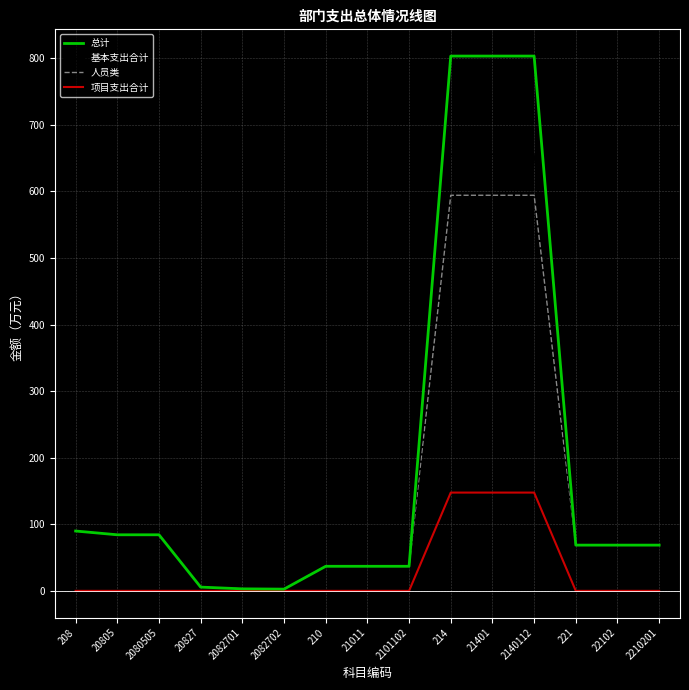

Which series has the widest spread of values?

总计